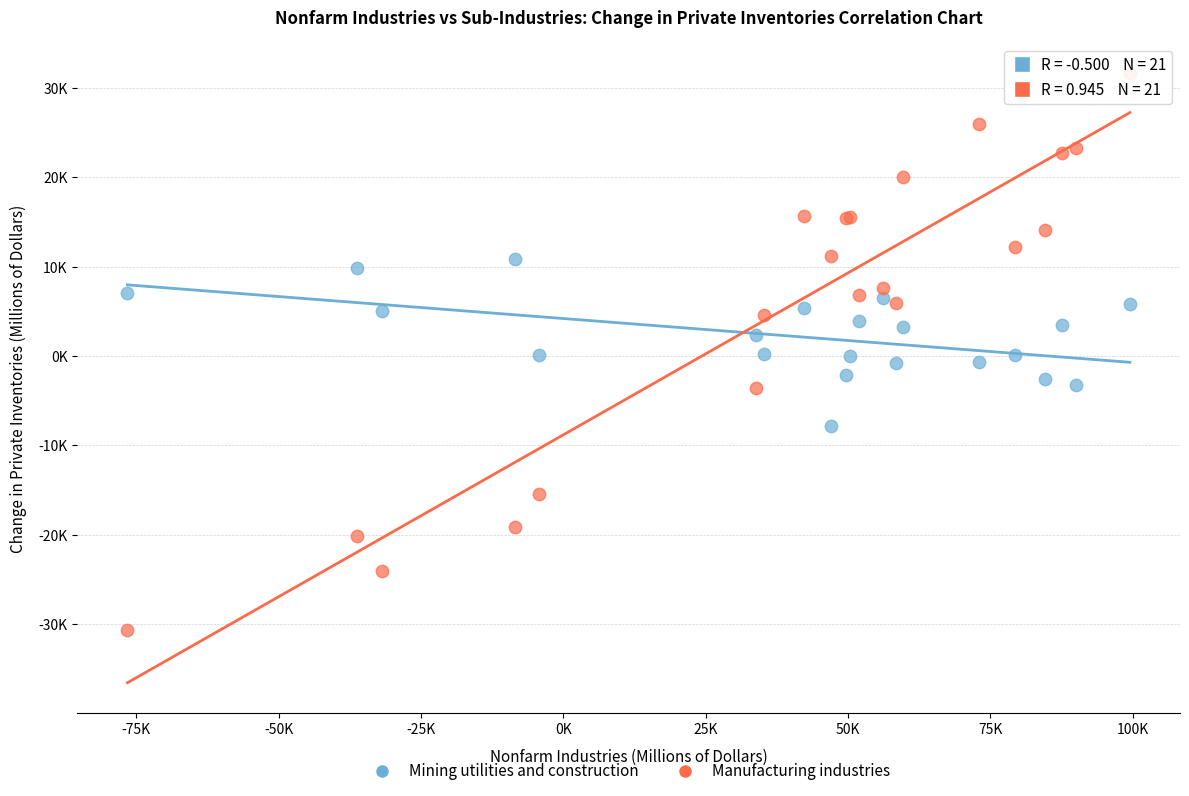

What are all the series names shown in the legend?

Mining utilities and construction, Manufacturing industries